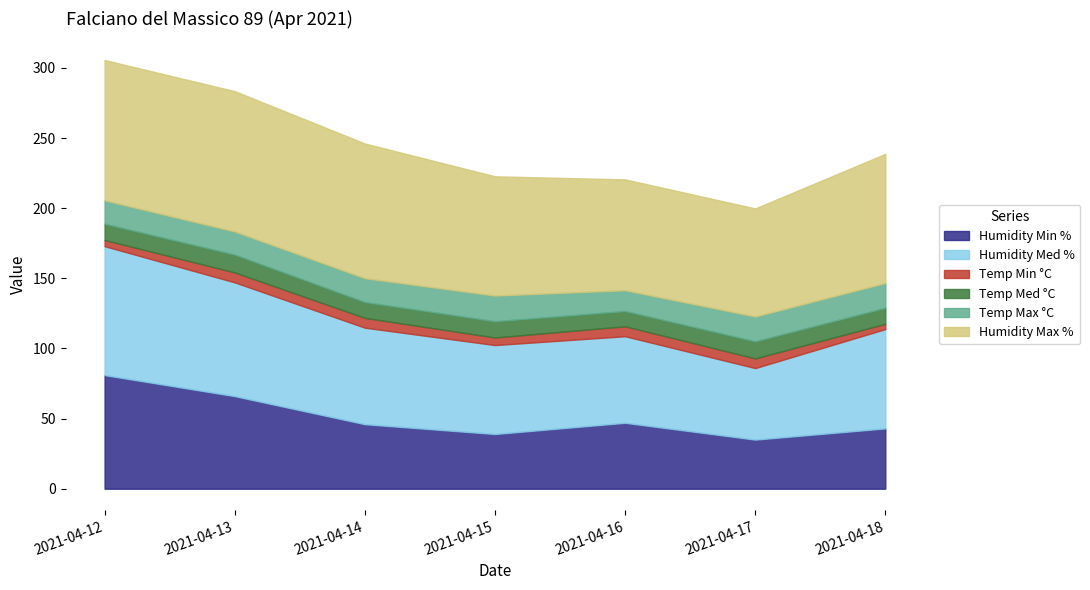

Between 2021-04-12 and 2021-04-16, which is larger?

2021-04-12